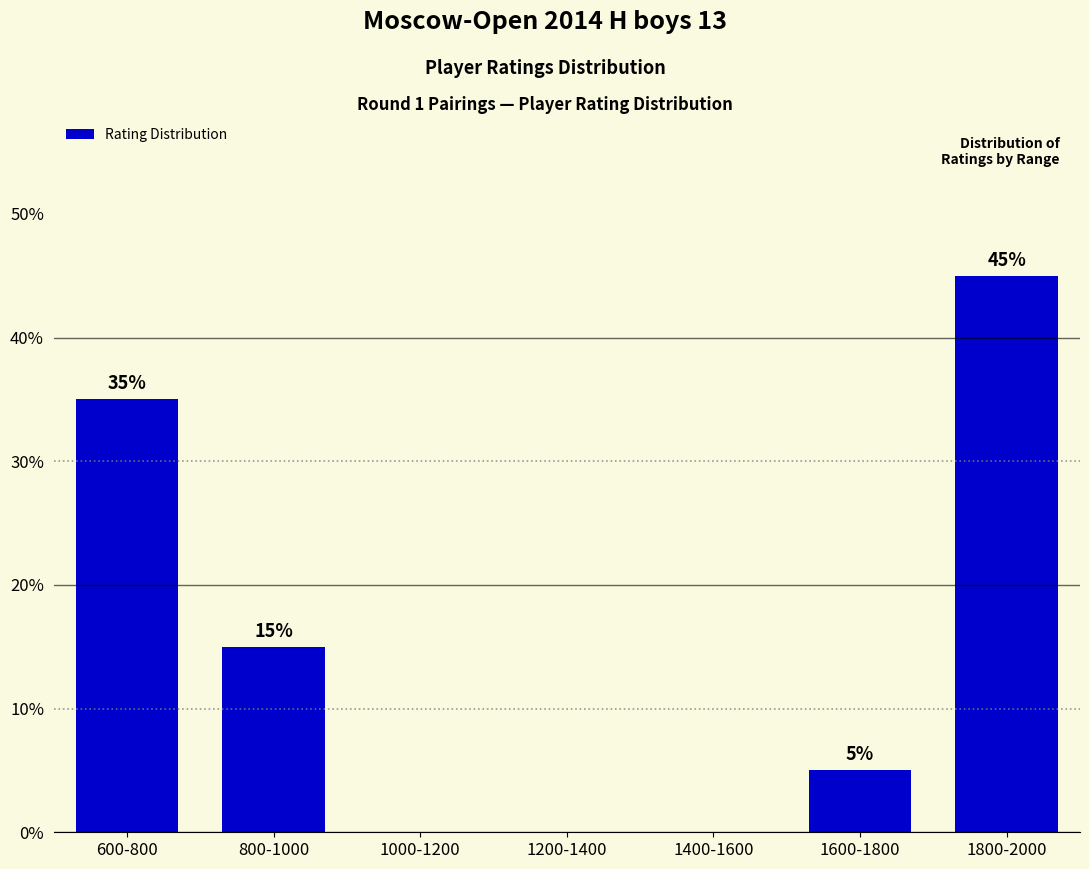

What is the ratio of the value at 800-1000 to the value at 600-800?

0.4